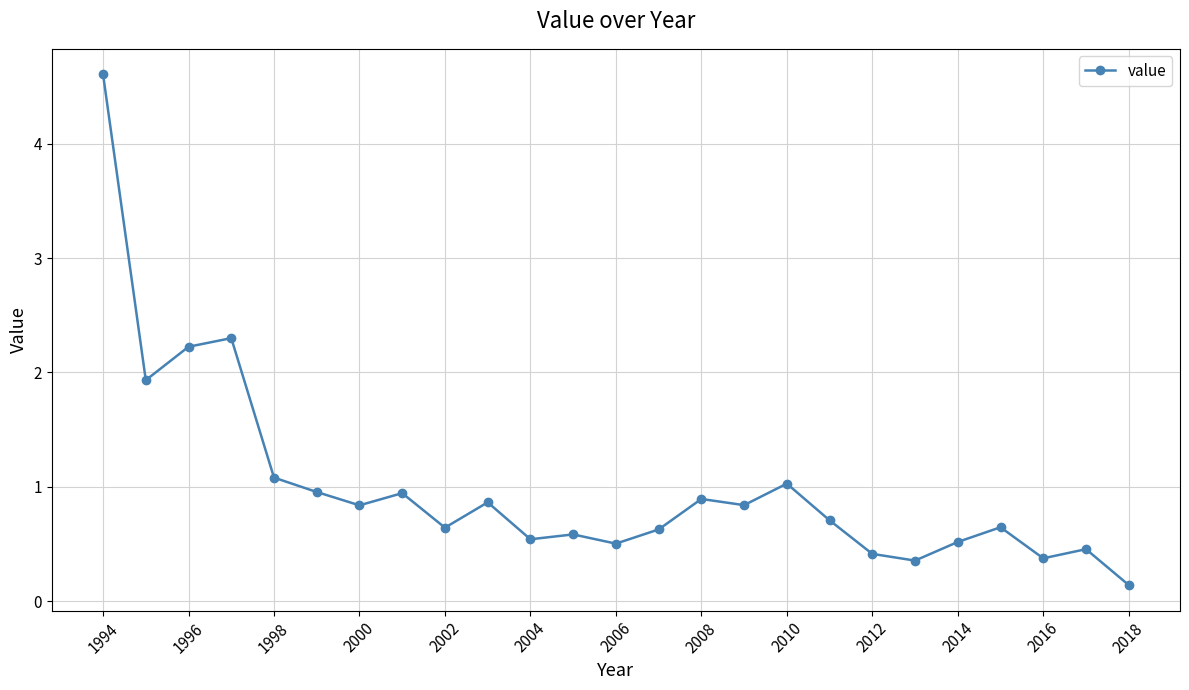

What is the sum of all values?

25.0